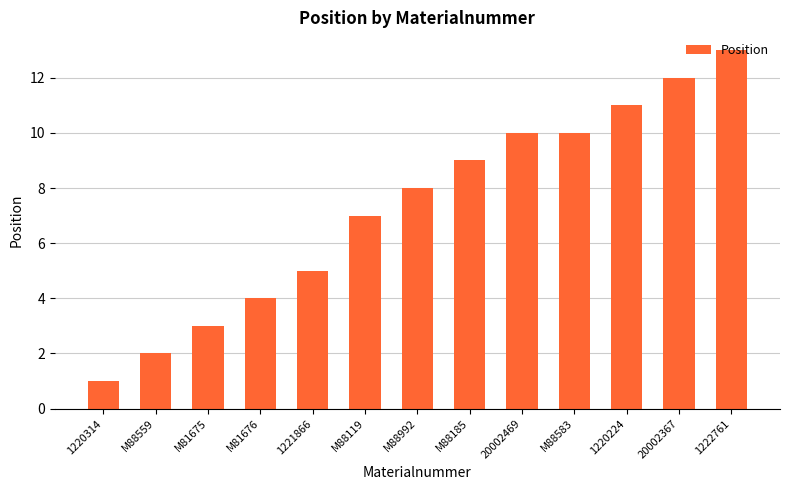

Reading left to right, list all the values displayed in this chart.

1220314=1	M88559=2	M81675=3	M81676=4	1221866=5	M88119=7	M88992=8	M88185=9	20002469=10	M88583=10	1220224=11	20002367=12	1222761=13